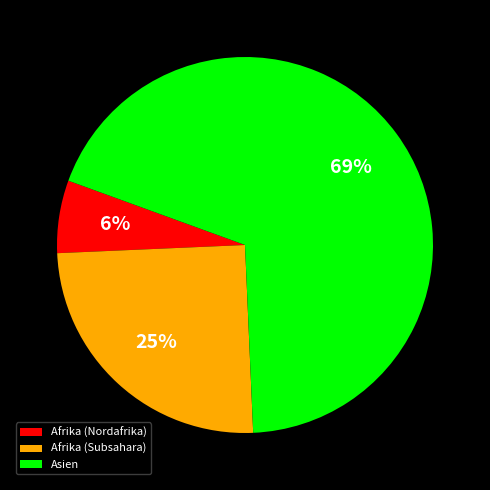

Is the sum of Afrika (Nordafrika) and Afrika (Subsahara) greater than half?

No